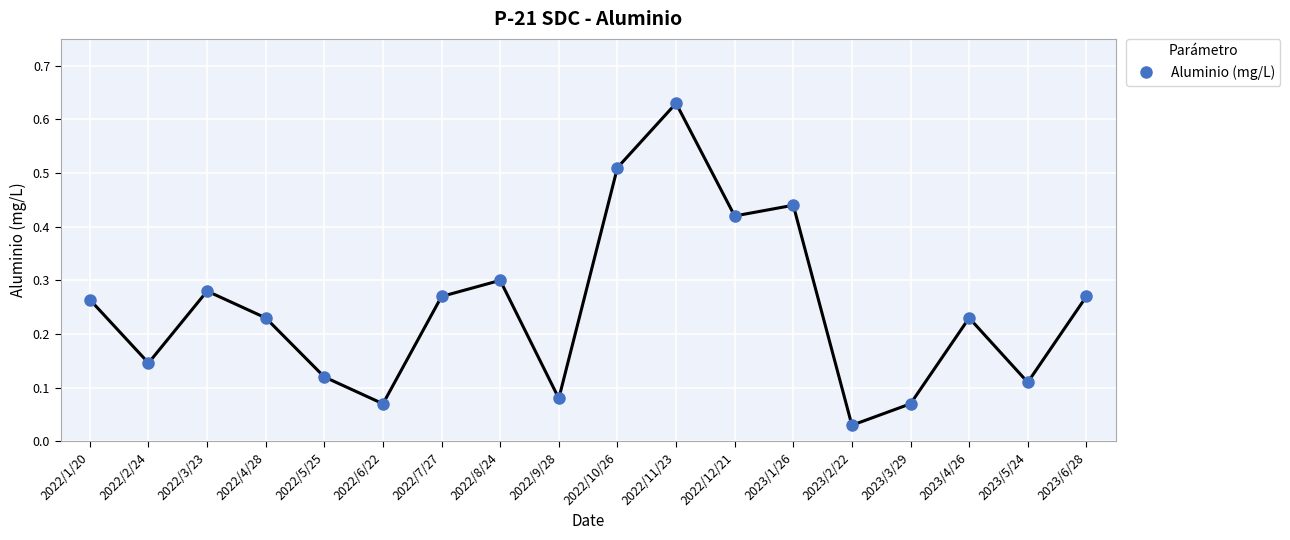

At which category does the data reach its first local peak?

2022/3/23